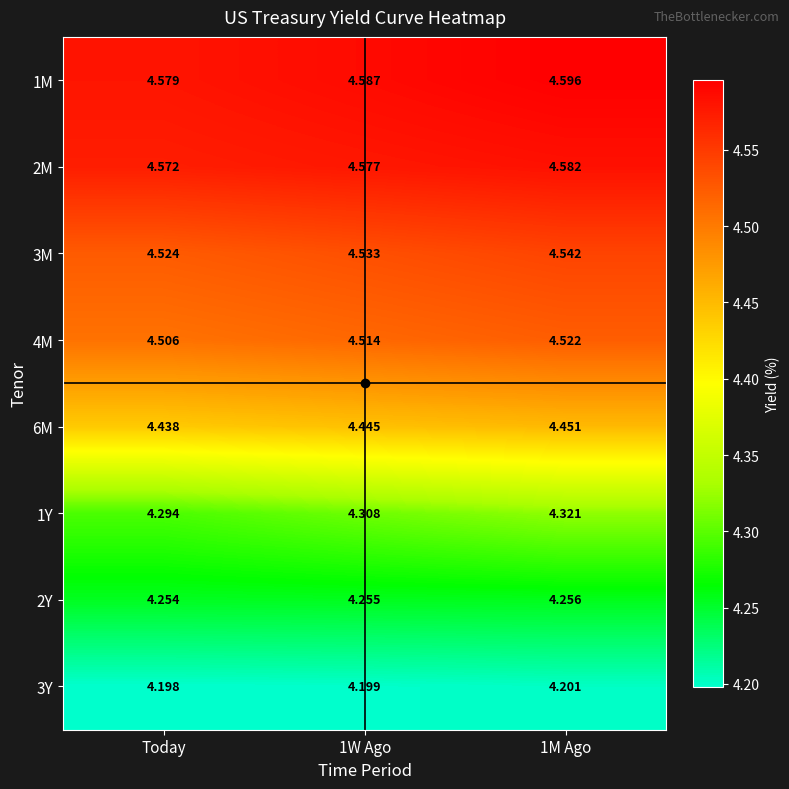

Where is 4M nearest to the value 4?

Today